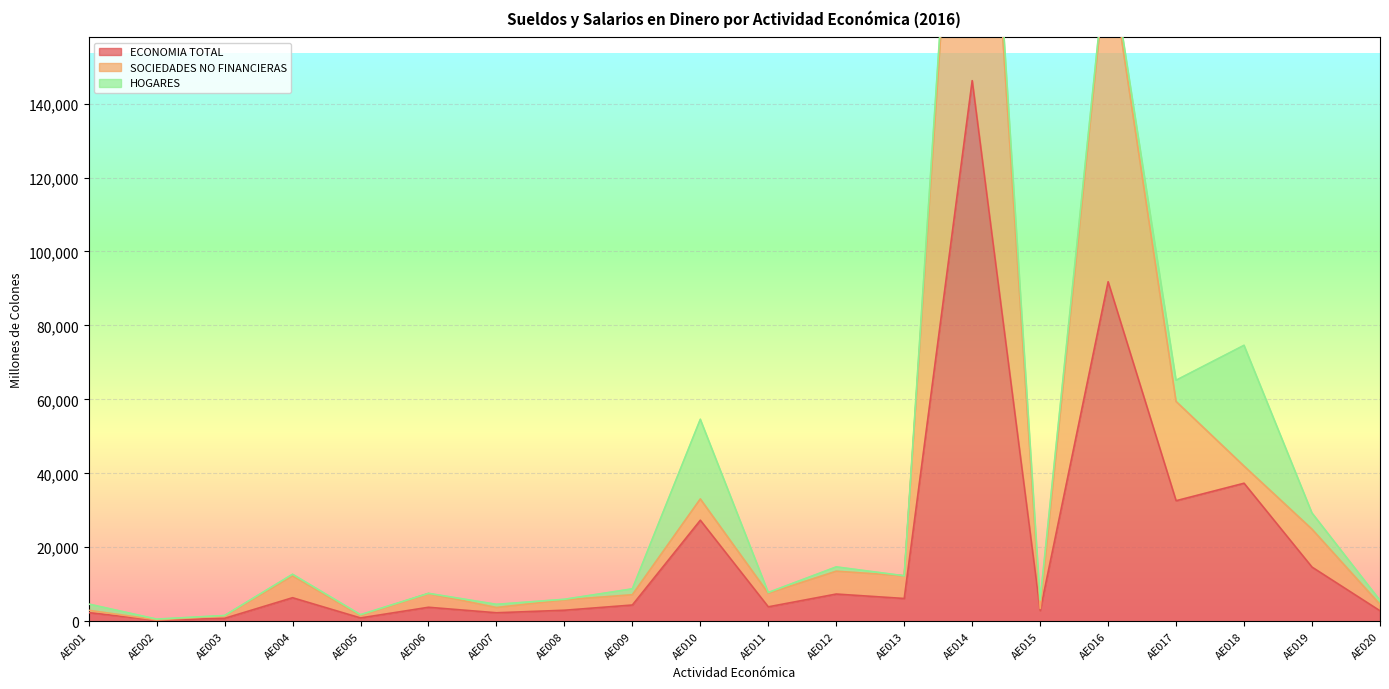

Where is the first local maximum for SOCIEDADES NO FINANCIERAS?

AE004